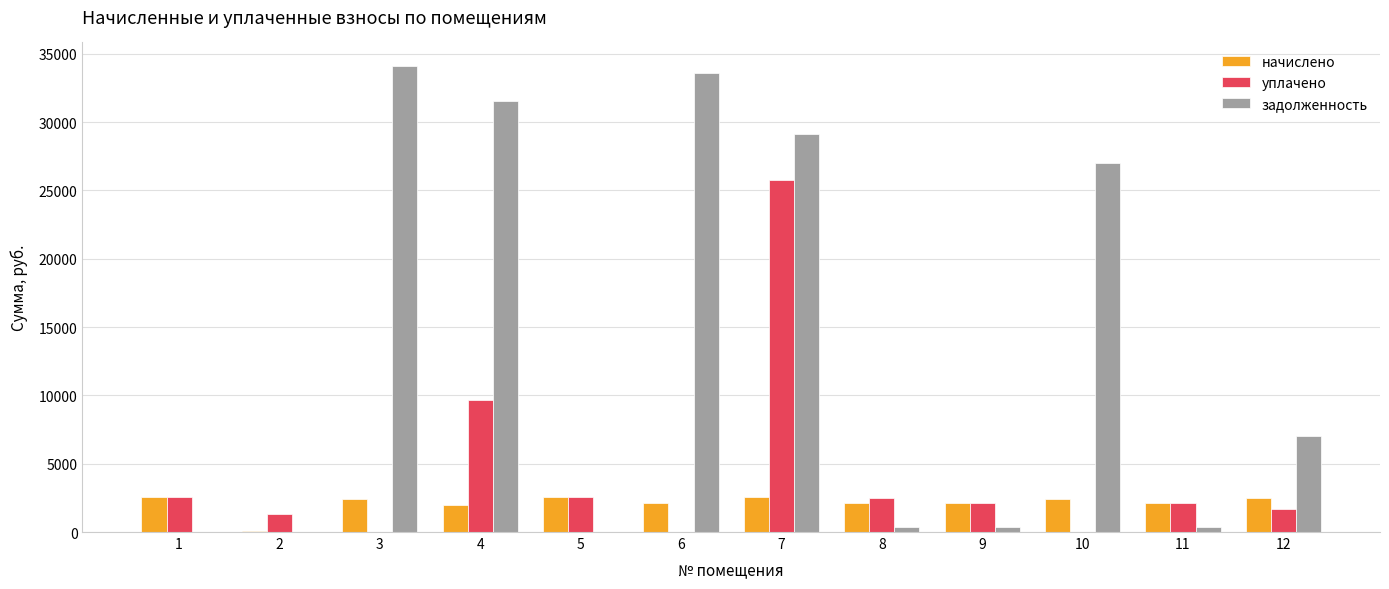

Is the value of задолженность at 12 greater than the value of начислено at 10?

Yes